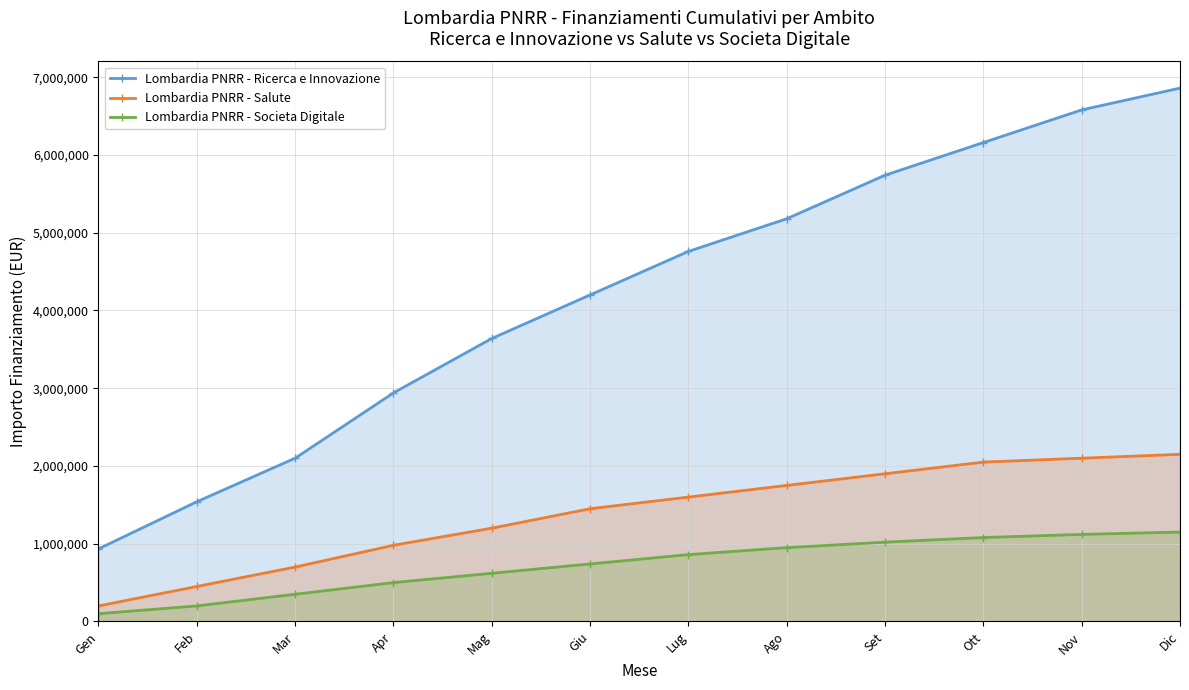

What is the spread (max minus min) of values at Nov?

5460000.0